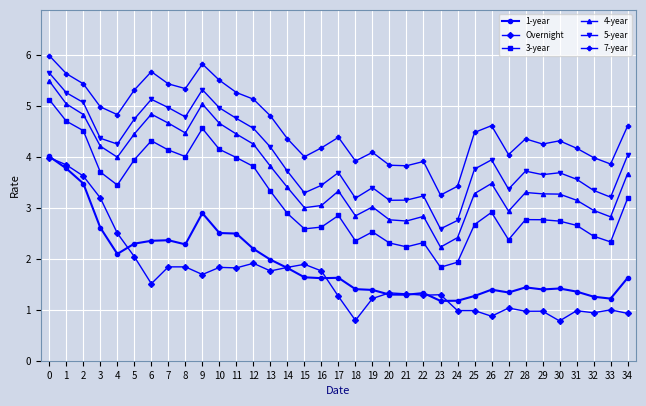

Which series has the largest range (max minus min)?

3-year